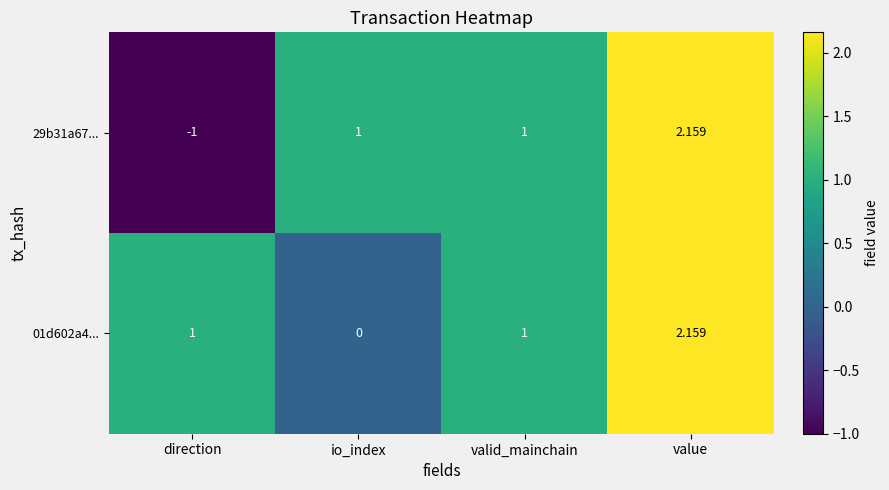

Which label corresponds to the largest value in the chart?

value